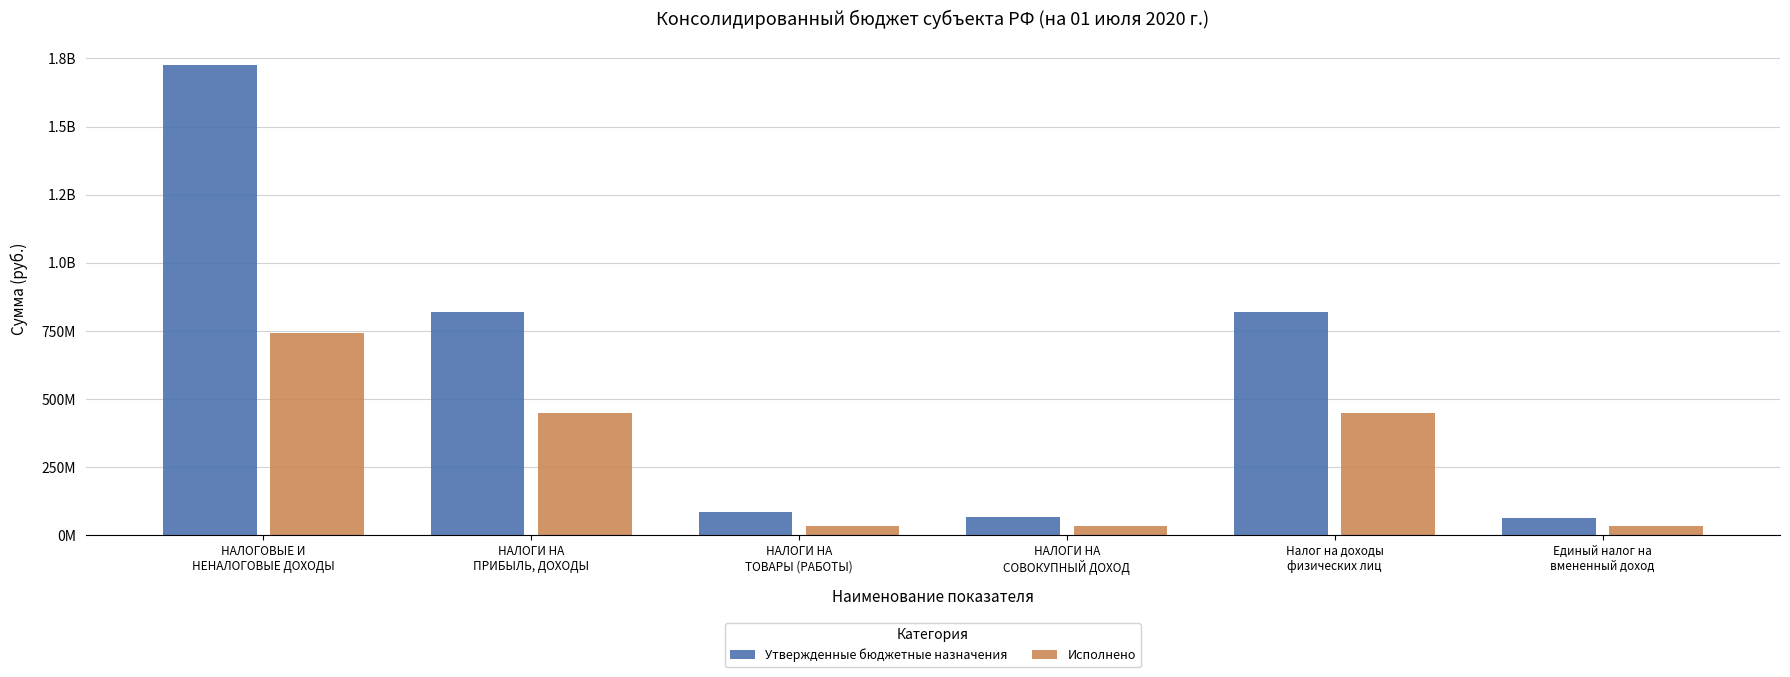

Does the chart contain stacked bars?

No